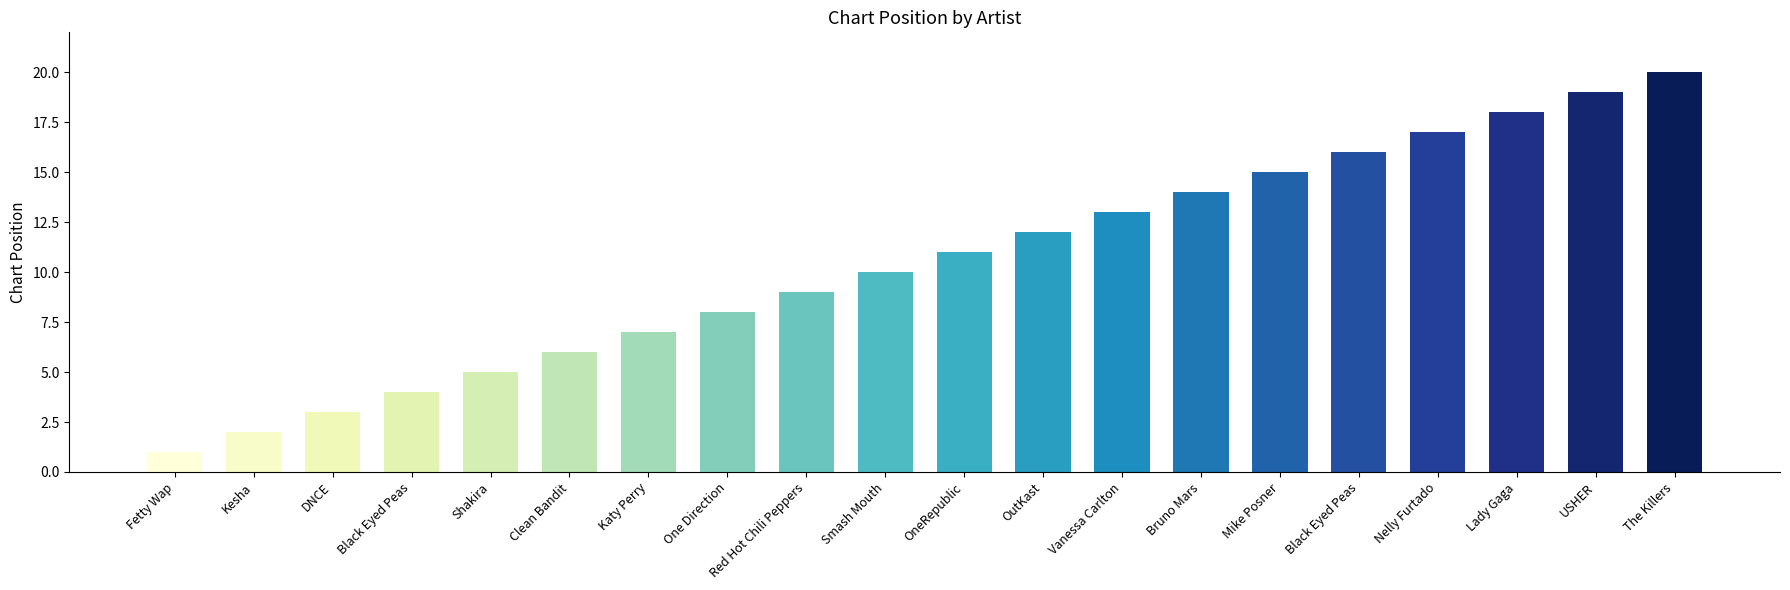

Count the number of categories in the chart.

20